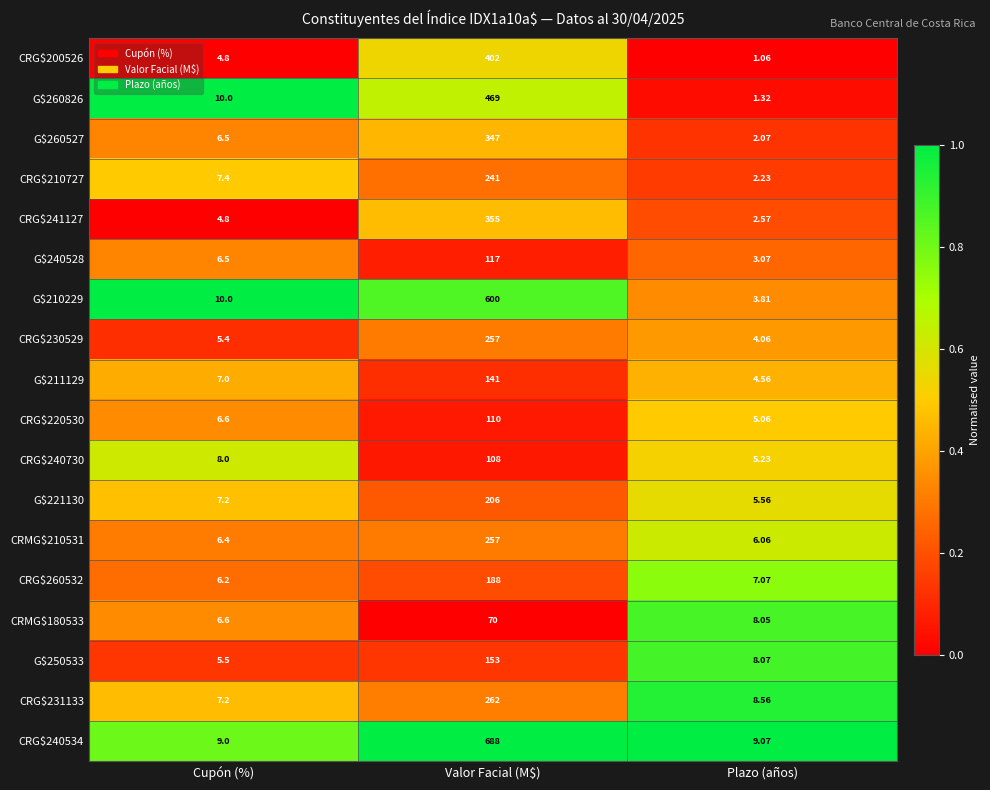

Rank the categories by CRG$220530 value from highest to lowest.

Valor Facial (M$), Cupón (%), Plazo (años)